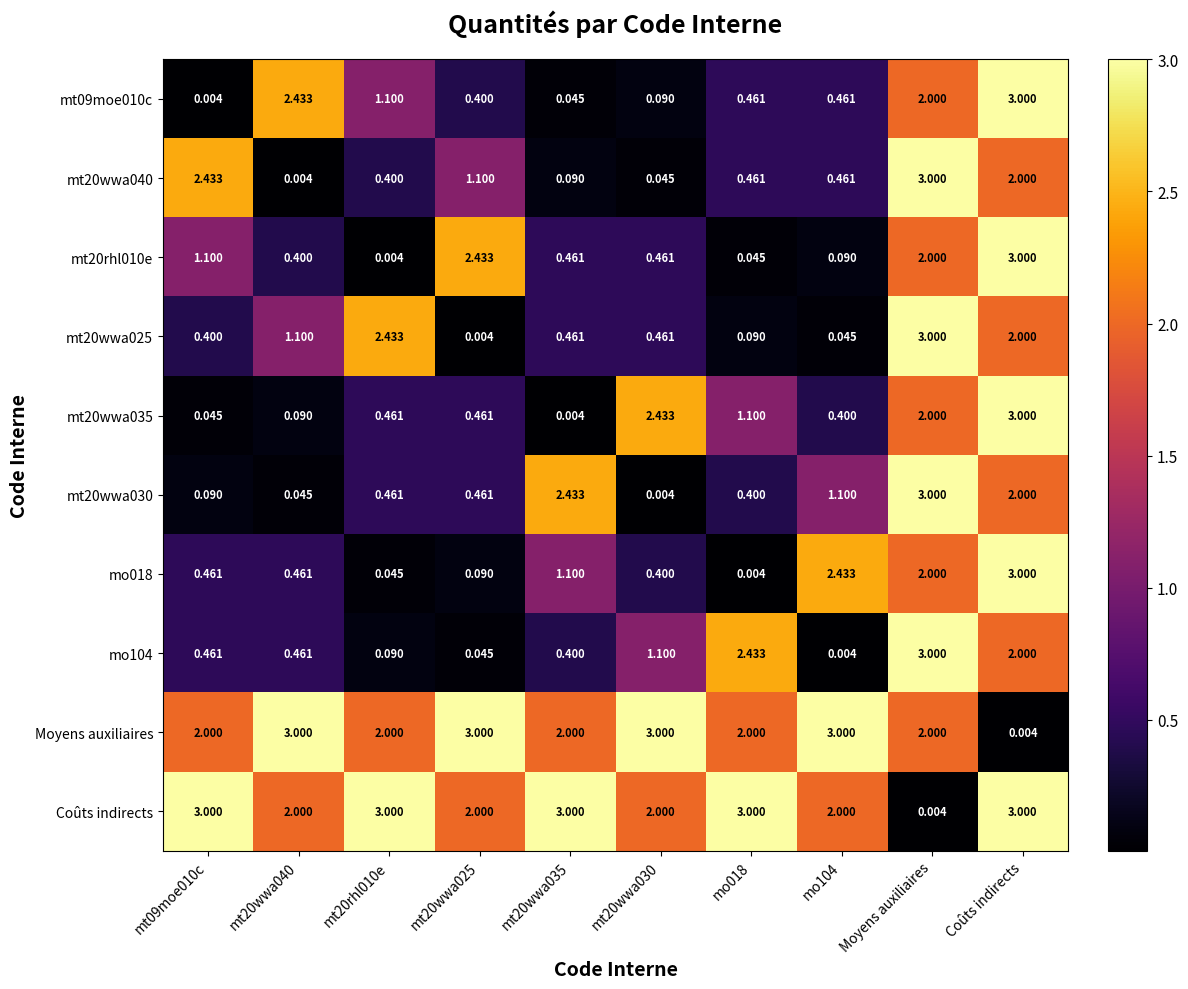

How many data points does each series have?

10